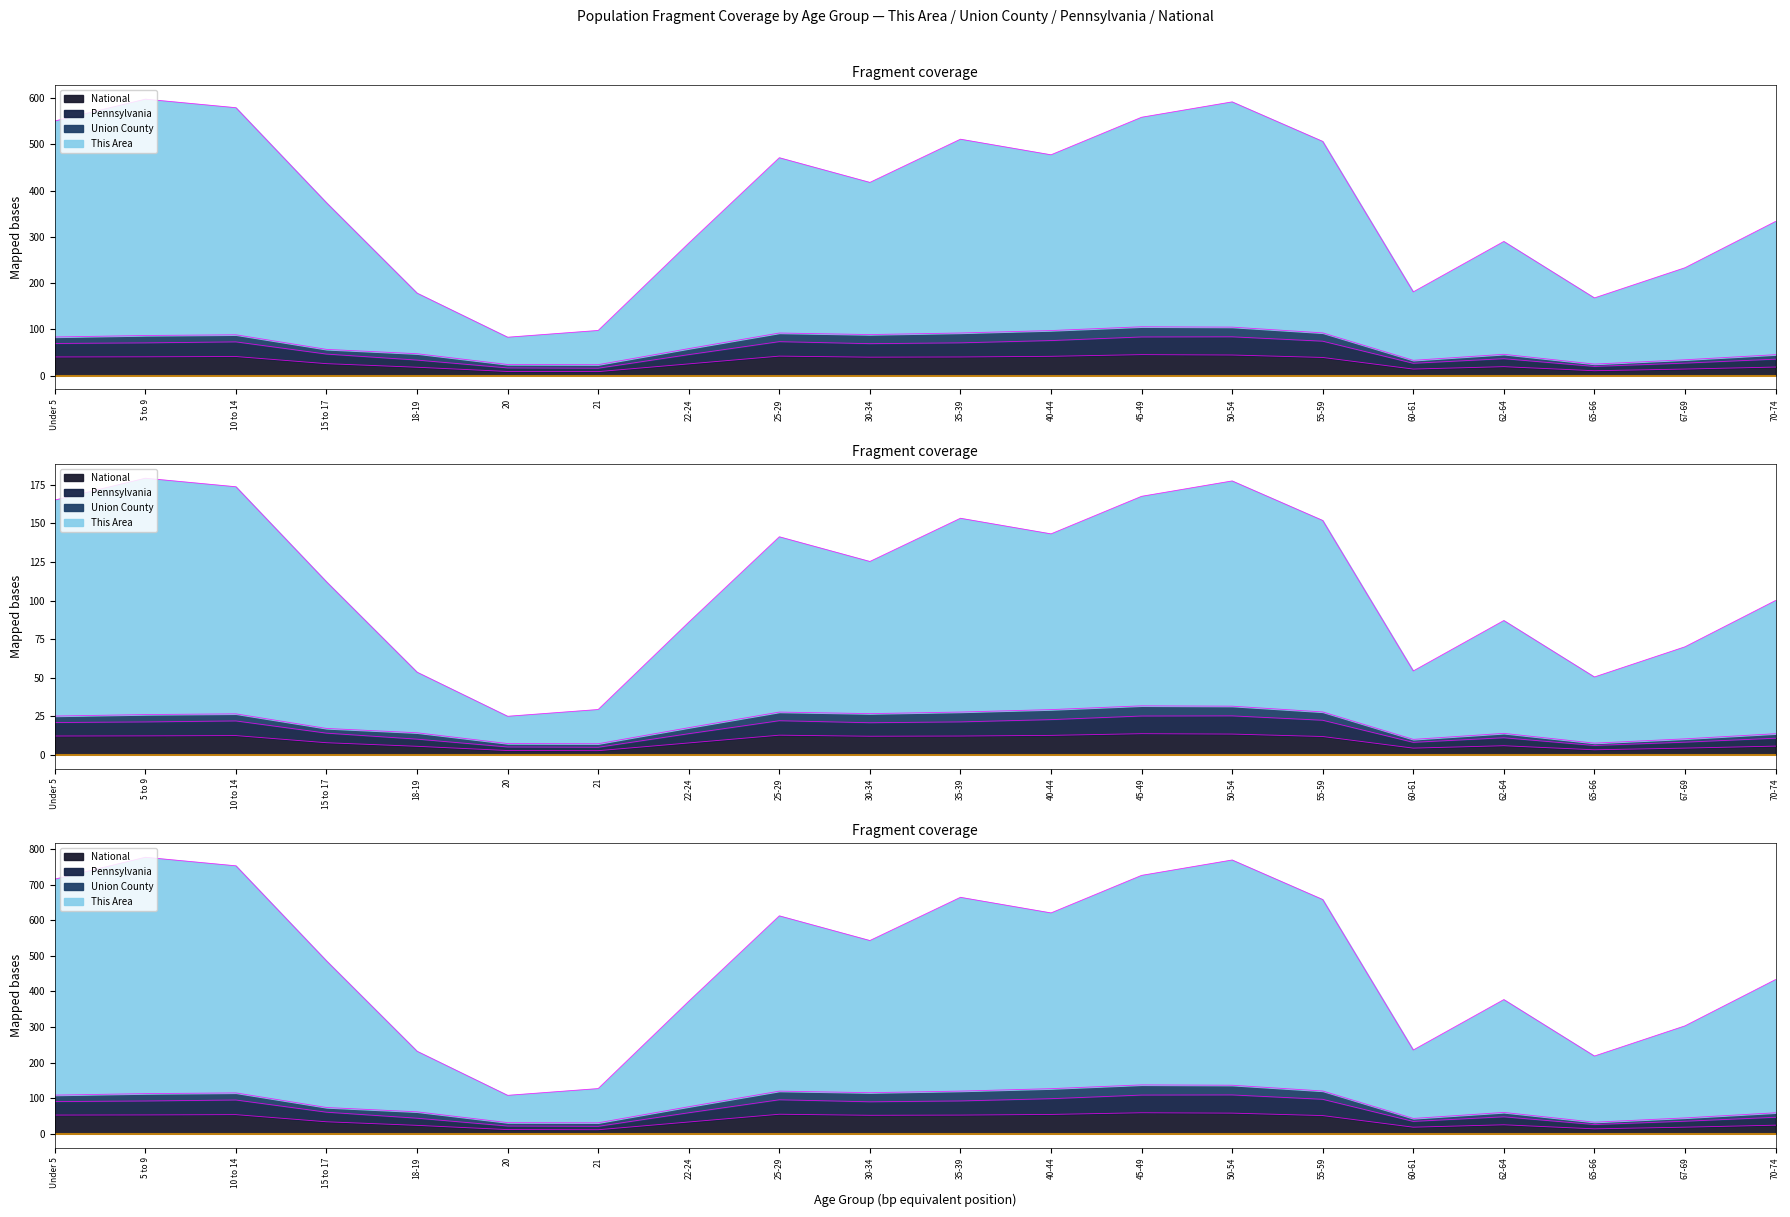

Where is National nearest to the value 27?

15 to 17